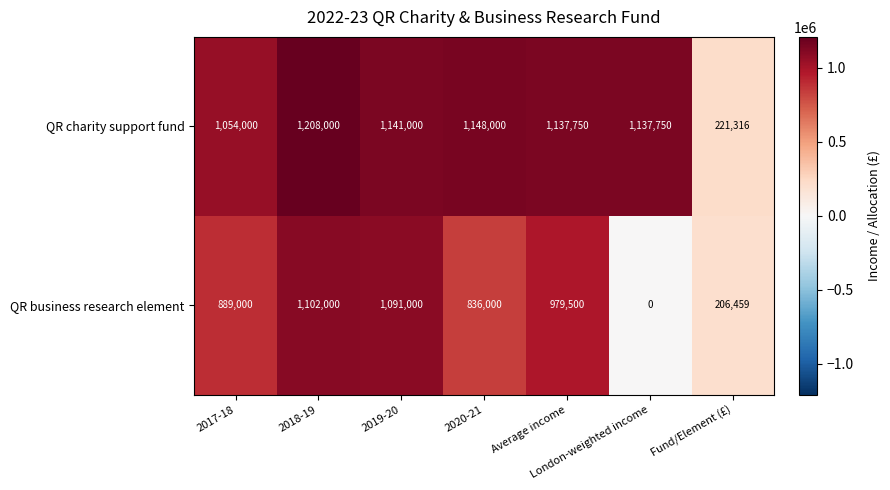

What is the spread (max minus min) of values at London-weighted income?

1137750